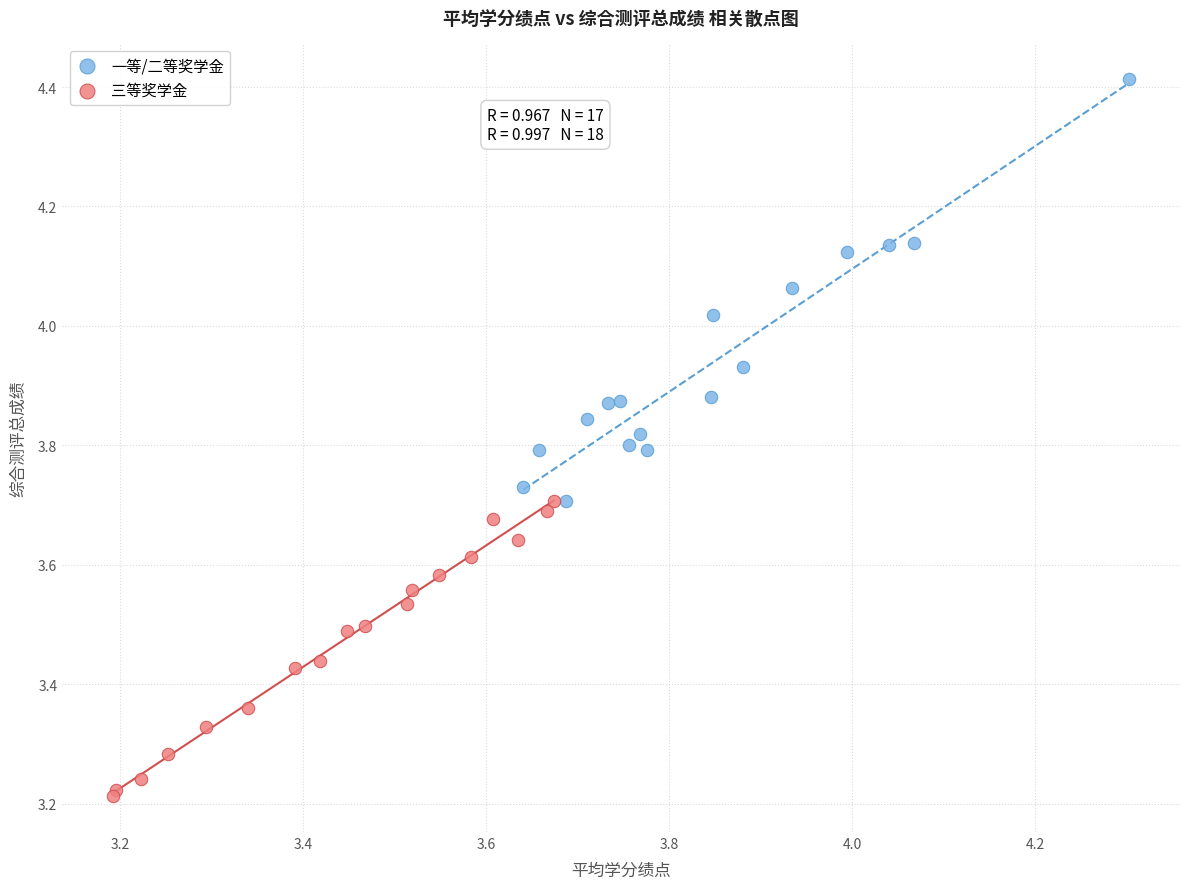

Which series reaches the maximum Y coordinate?

一等/二等奖学金